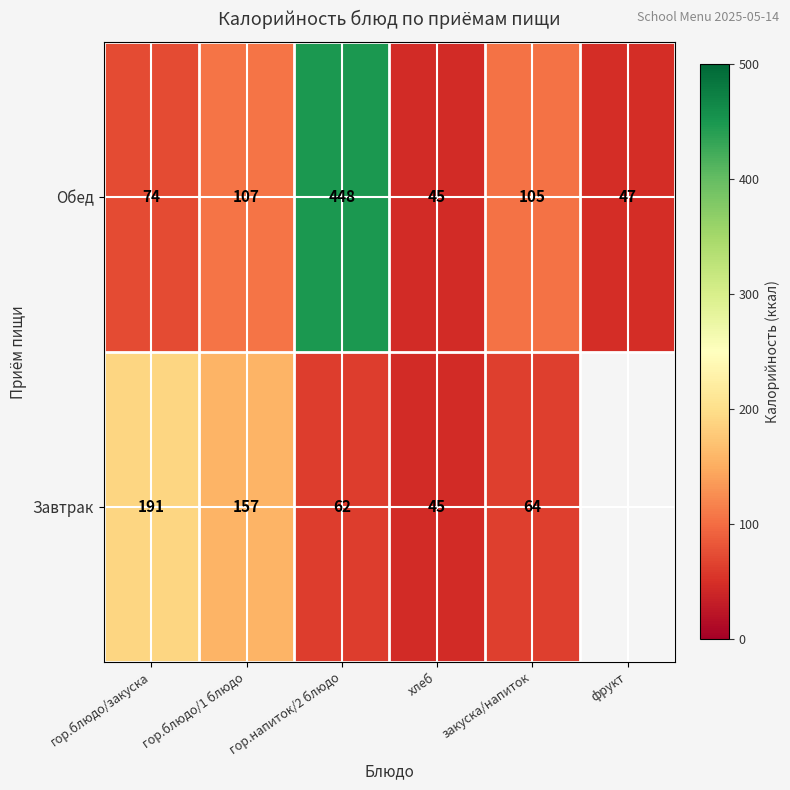

Rank the categories by Обед value from highest to lowest.

гор.напиток/2 блюдо, гор.блюдо/1 блюдо, закуска/напиток, гор.блюдо/закуска, фрукт, хлеб